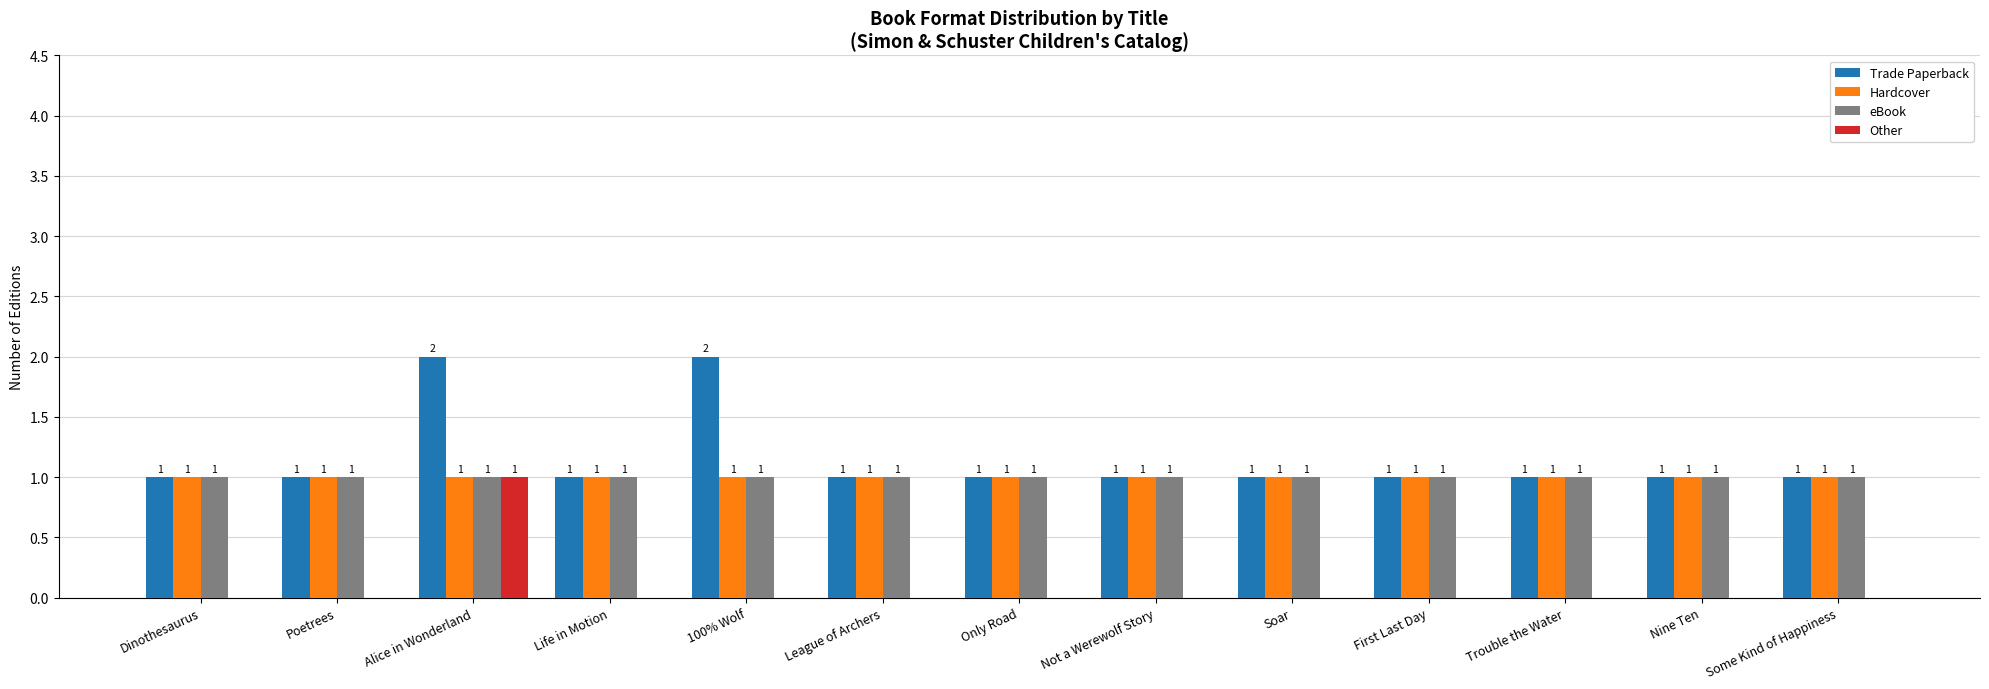

Reading right to left, extract all data points from this chart.

Trade Paperback: Some Kind of Happiness=1	Nine Ten=1	Trouble the Water=1	First Last Day=1	Soar=1	Not a Werewolf Story=1	Only Road=1	League of Archers=1	100% Wolf=2	Life in Motion=1	Alice in Wonderland=2	Poetrees=1	Dinothesaurus=1
Hardcover: Some Kind of Happiness=1	Nine Ten=1	Trouble the Water=1	First Last Day=1	Soar=1	Not a Werewolf Story=1	Only Road=1	League of Archers=1	100% Wolf=1	Life in Motion=1	Alice in Wonderland=1	Poetrees=1	Dinothesaurus=1
eBook: Some Kind of Happiness=1	Nine Ten=1	Trouble the Water=1	First Last Day=1	Soar=1	Not a Werewolf Story=1	Only Road=1	League of Archers=1	100% Wolf=1	Life in Motion=1	Alice in Wonderland=1	Poetrees=1	Dinothesaurus=1
Other: Some Kind of Happiness=0	Nine Ten=0	Trouble the Water=0	First Last Day=0	Soar=0	Not a Werewolf Story=0	Only Road=0	League of Archers=0	100% Wolf=0	Life in Motion=0	Alice in Wonderland=1	Poetrees=0	Dinothesaurus=0